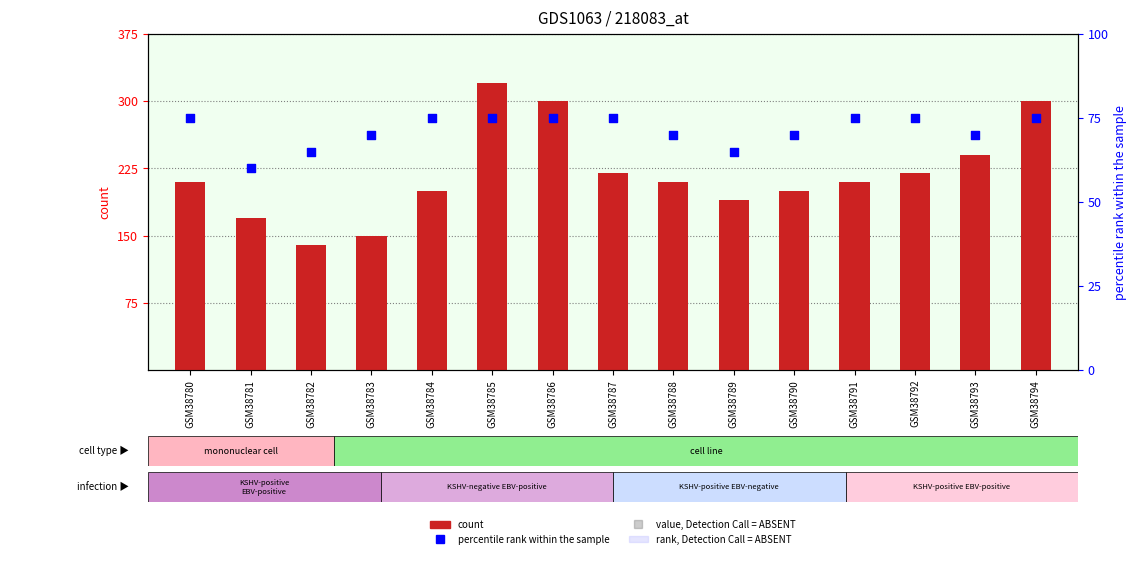

What are all the series names shown in the legend?

count, percentile rank within the sample